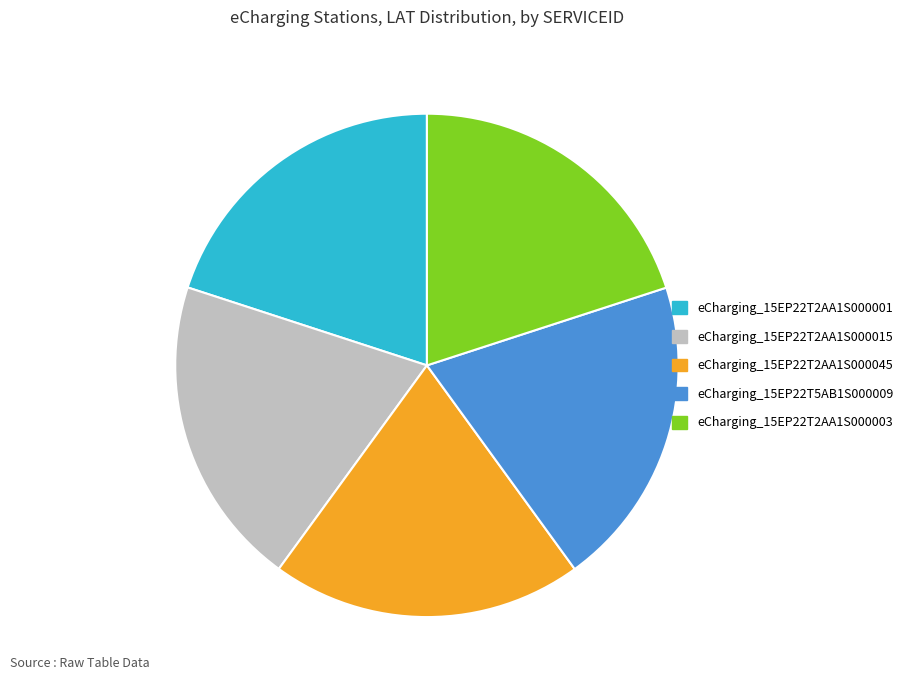

Is it true that eCharging_15EP22T2AA1S000015 is 34% of the pie?

False